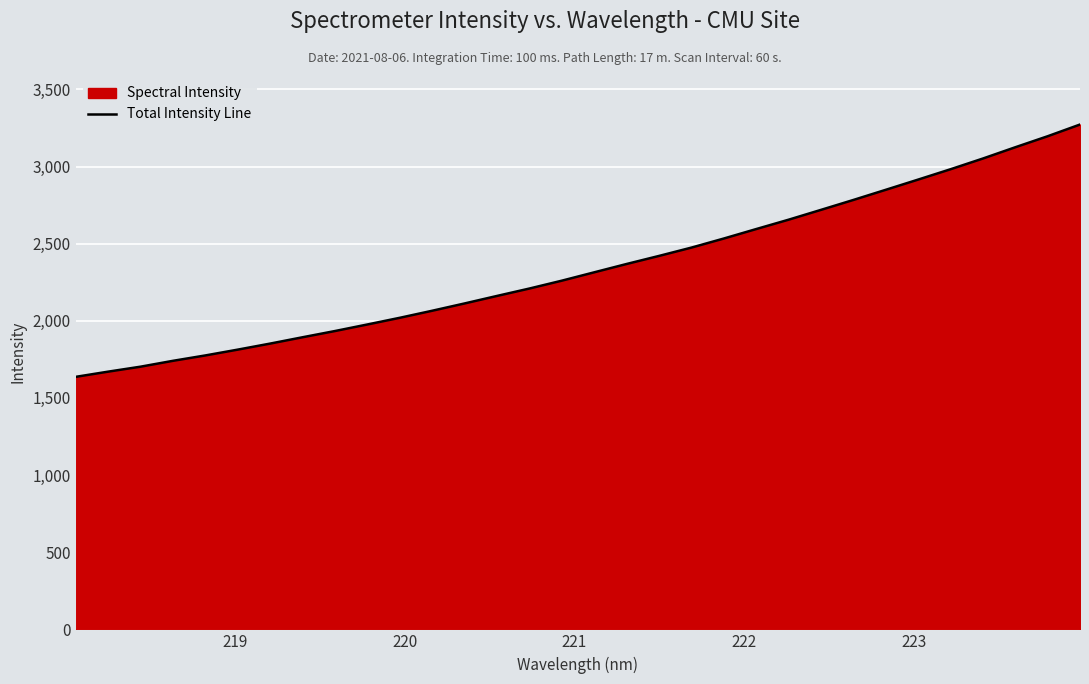

What is the maximum value shown in the chart?

3272.4